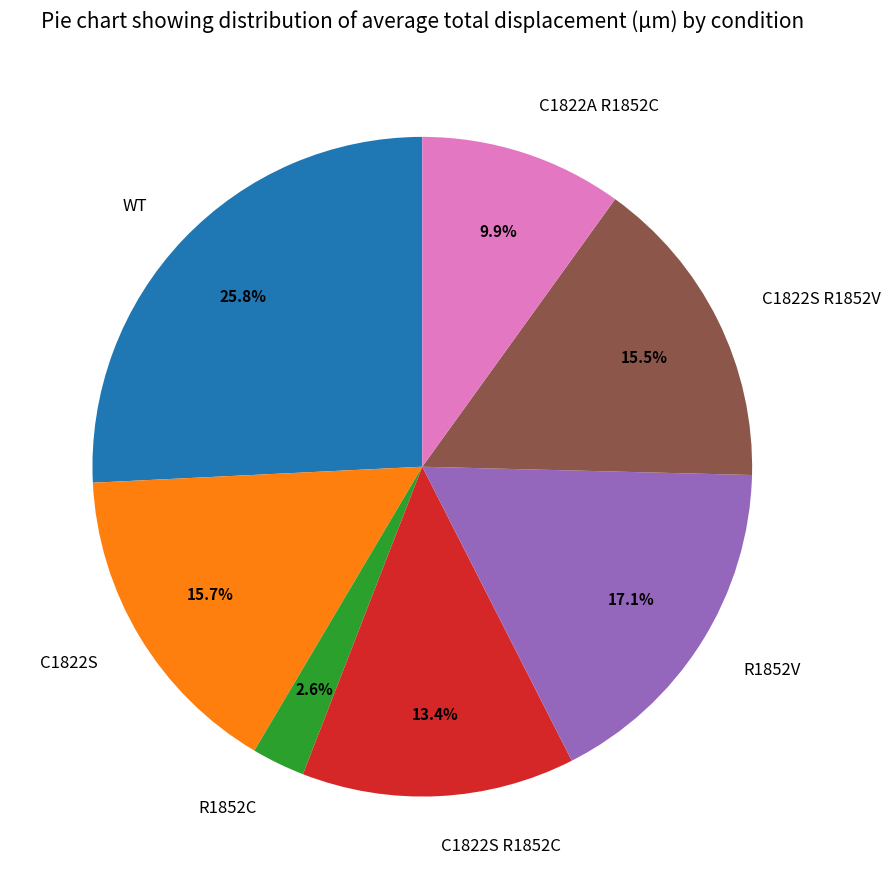

Is there a majority slice in this chart?

No